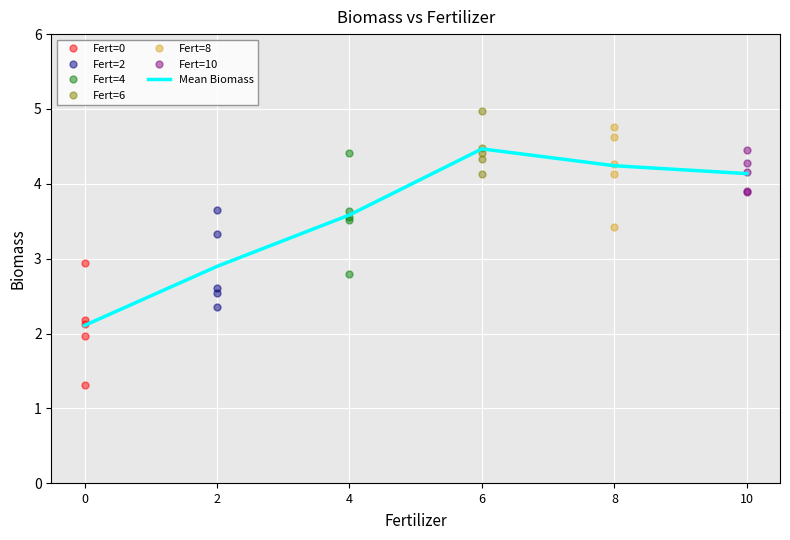

True or false: Mean Biomass has a value of 0.5 at 0.

False